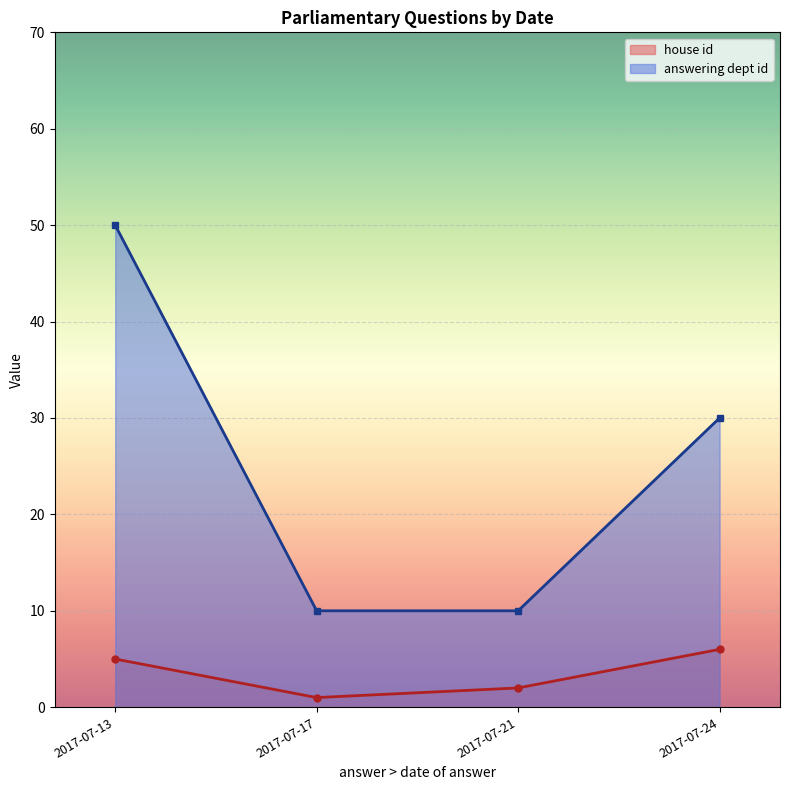

What is the average value of the house id series?

4